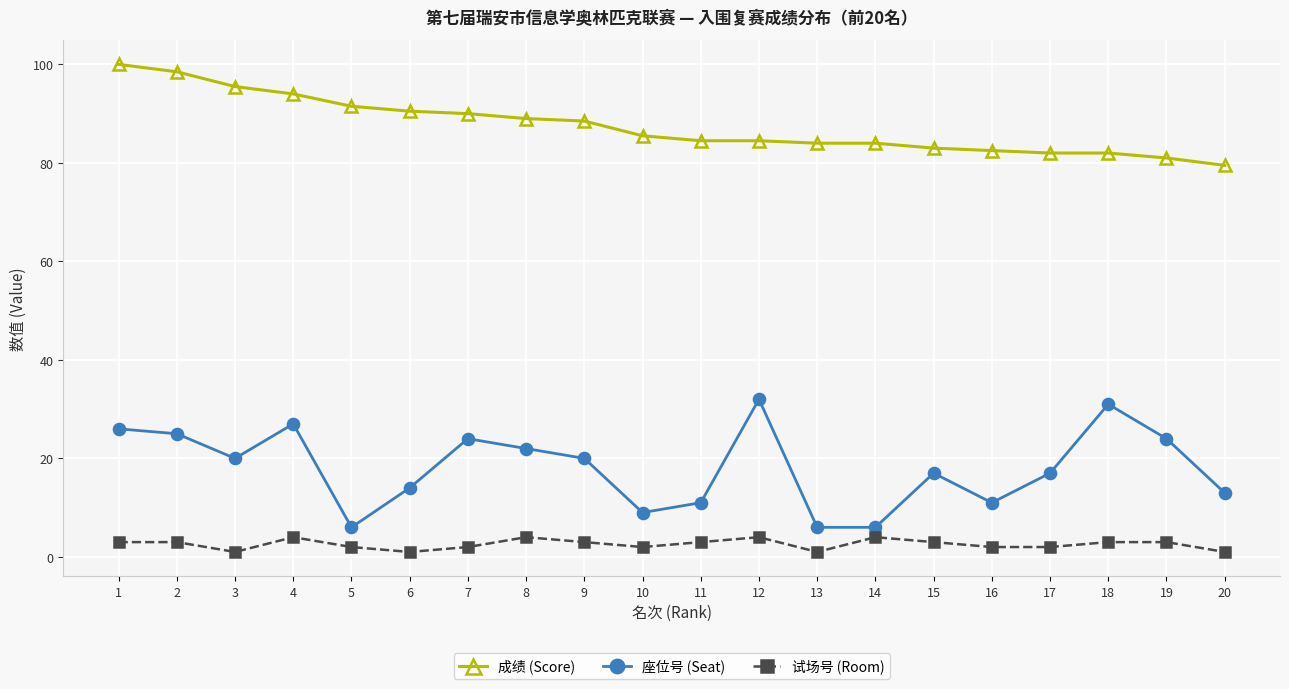

What is the total value across all series at 15?

103.0